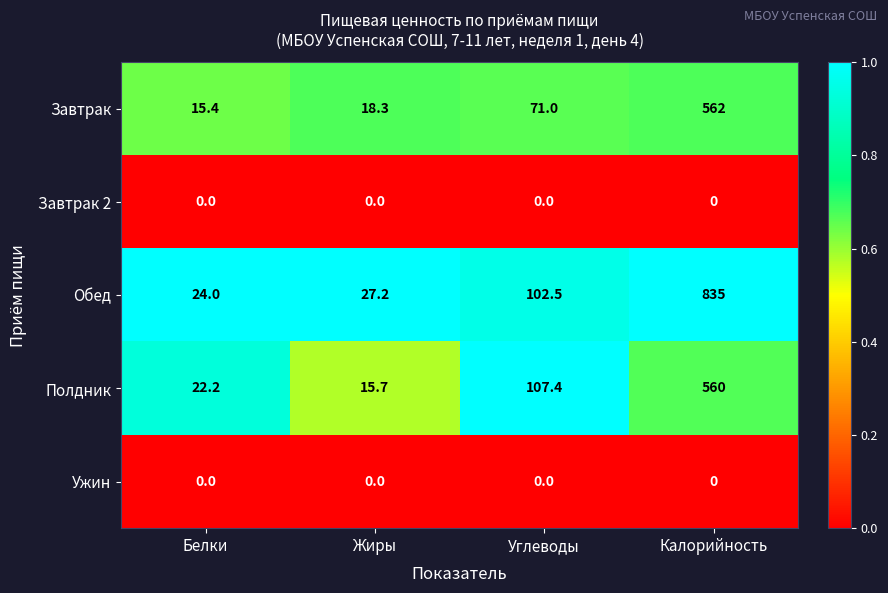

What is the approximate value of Обед at Калорийность?

835.0